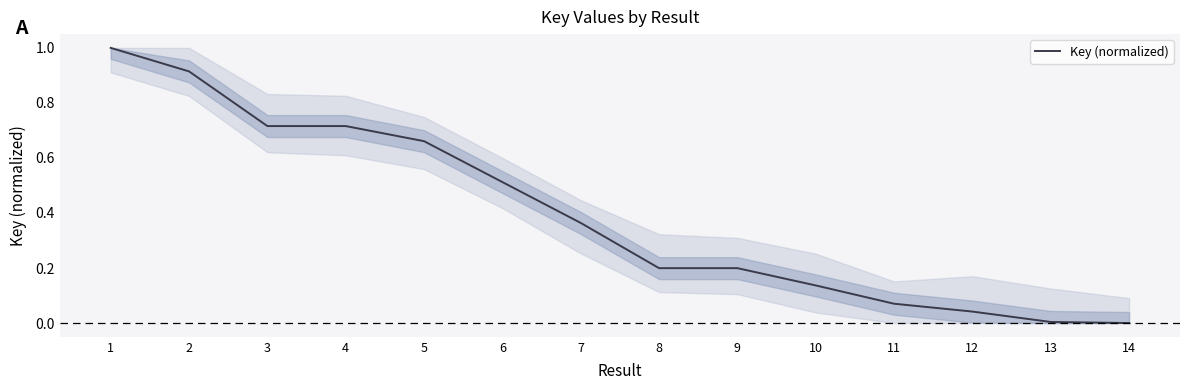

What is the sum of the values at 3 and 1?

1.7